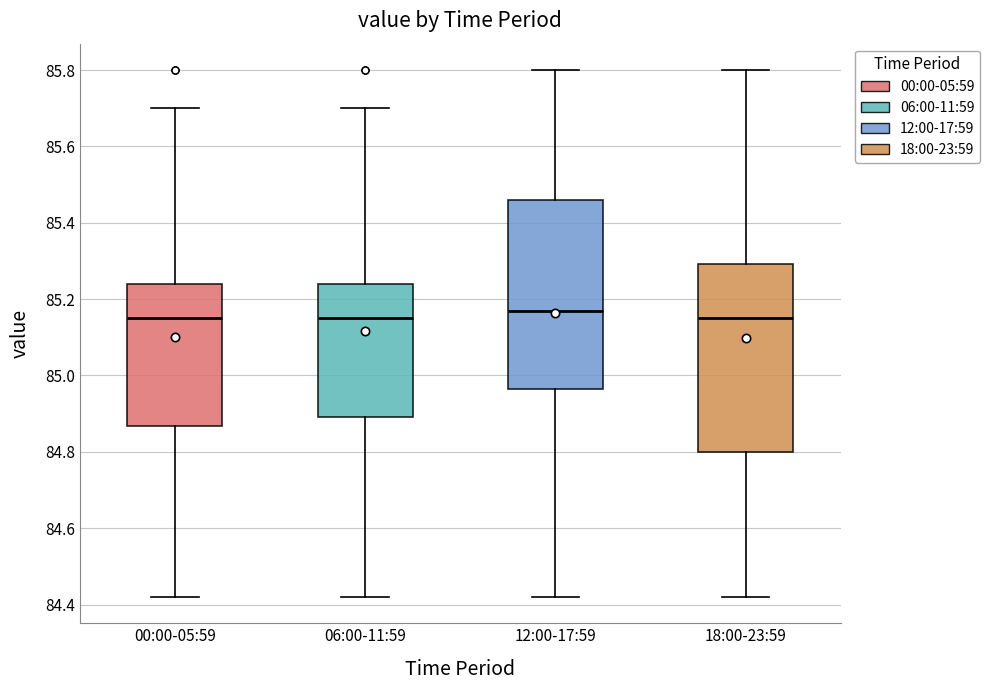

Reading left to right, transcribe this box plot: for each box, give where its median line is, the range the box spans, and where its two whiskers end, as read against the y-axis. The values are not printed on the chart, so give them approximately, as read against the axis.

00:00-05:59: median 85.16, box 84.86 to 85.24, whiskers 84.42 to 85.70
06:00-11:59: median 85.16, box 84.90 to 85.24, whiskers 84.42 to 85.70
12:00-17:59: median 85.18, box 84.96 to 85.46, whiskers 84.42 to 85.80
18:00-23:59: median 85.16, box 84.80 to 85.30, whiskers 84.42 to 85.80